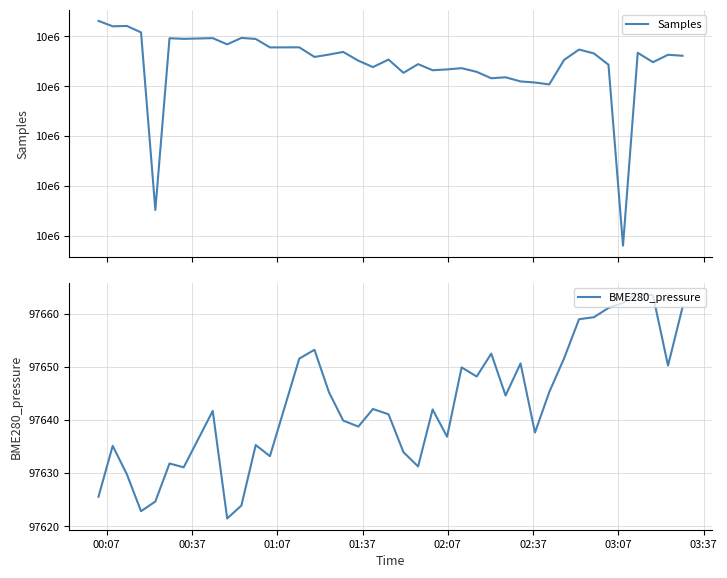

True or false: BME280_pressure has more than 0 interior local peaks.

True